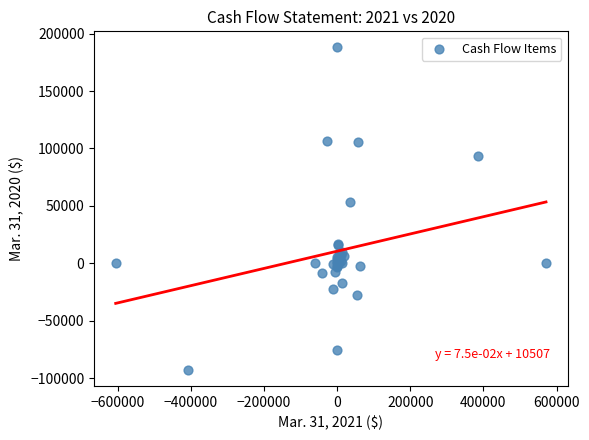

What Y value in the scatter plot is closest to 47505?

52973